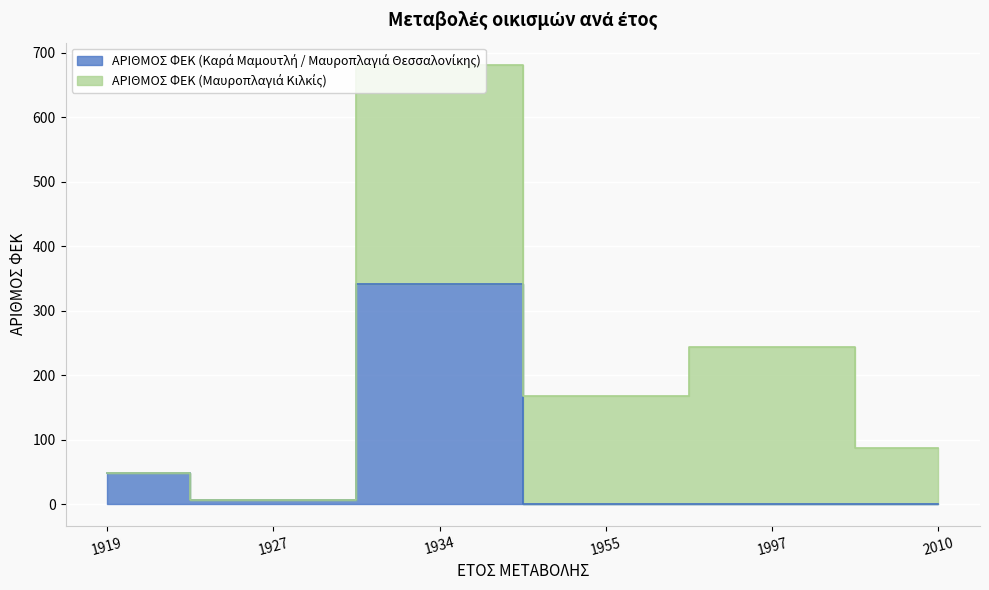

List the labels in order of value, smallest first.

1955, 1997, 2010, 1927, 1919, 1934